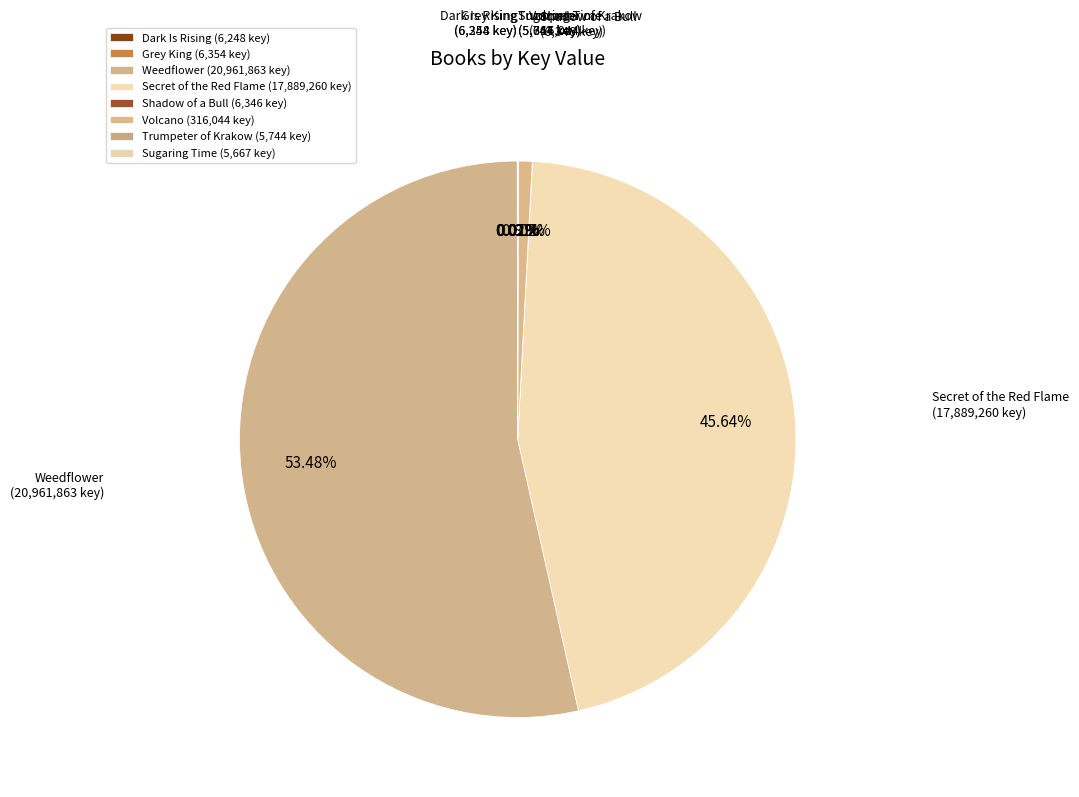

Between Weedflower and Volcano, which is larger?

Weedflower